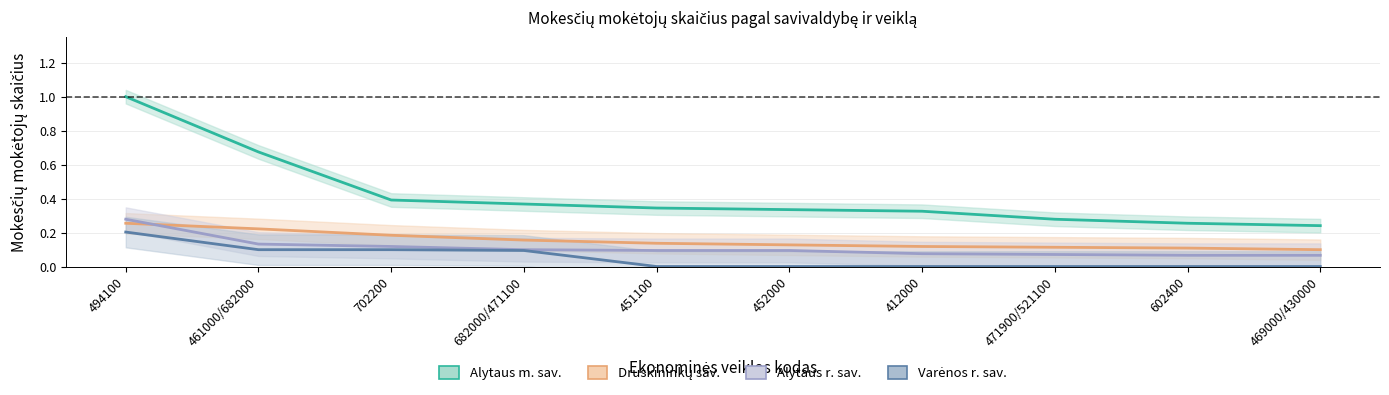

List the labels in order of Druskininkų sav. value, largest first.

494100, 461000/682000, 702200, 682000/471100, 451100, 452000, 412000, 471900/521100, 602400, 469000/430000